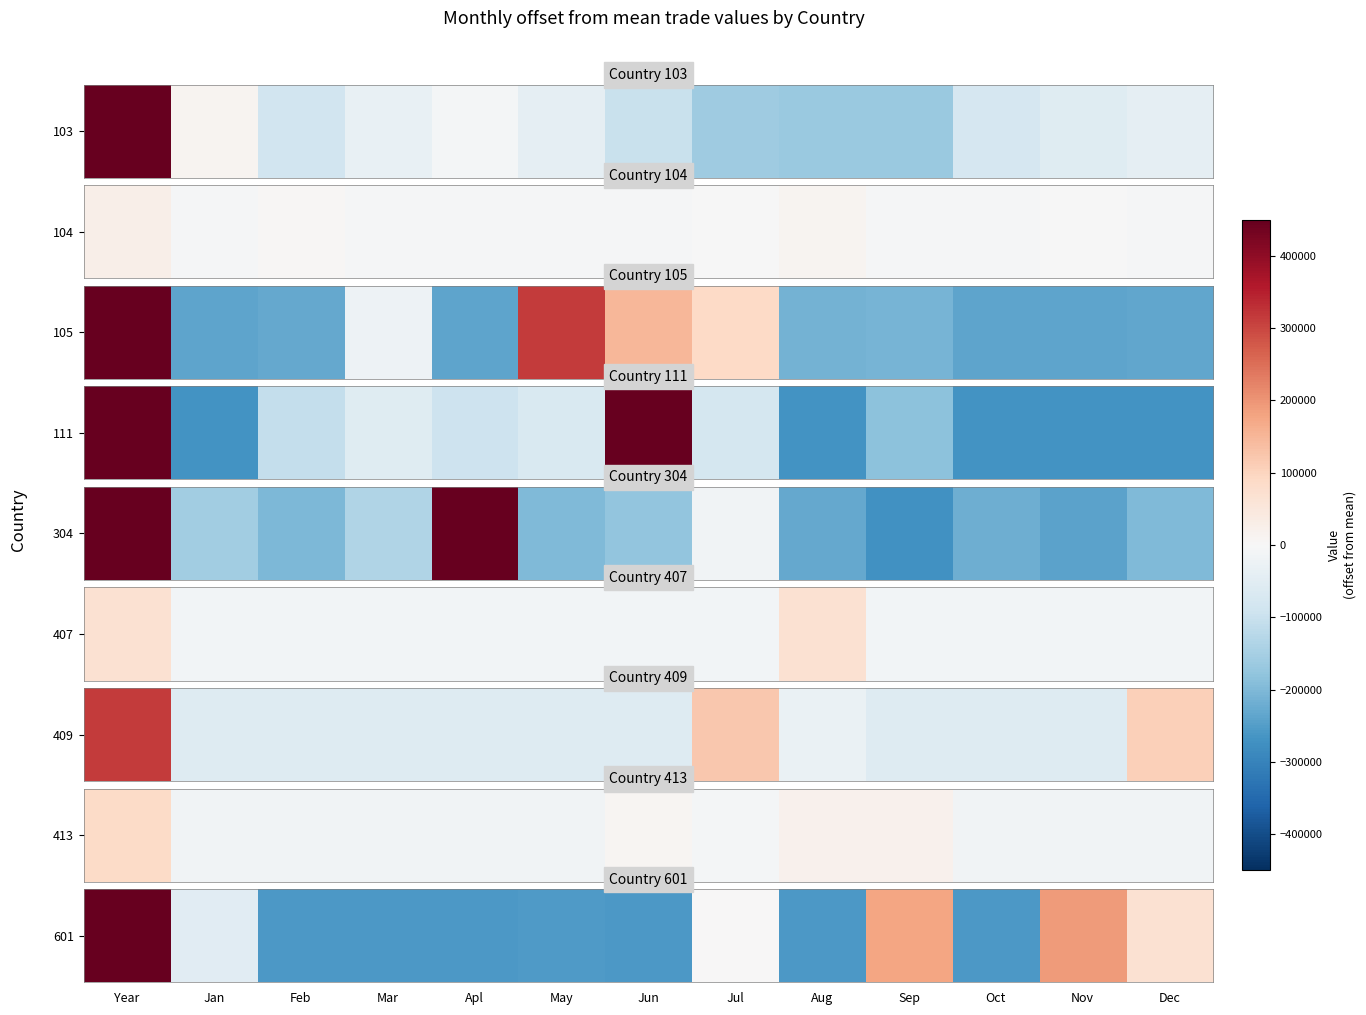

Which label corresponds to the smallest value in the chart?

Feb